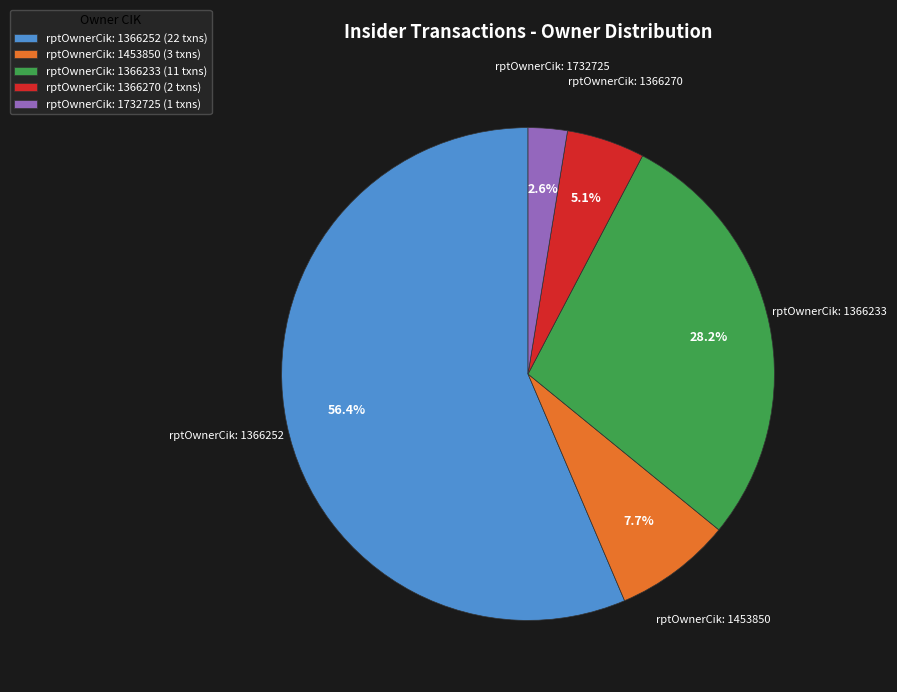

Which has a higher value, rptOwnerCik: 1453850 (3 txns) or rptOwnerCik: 1366233 (11 txns)?

rptOwnerCik: 1366233 (11 txns)